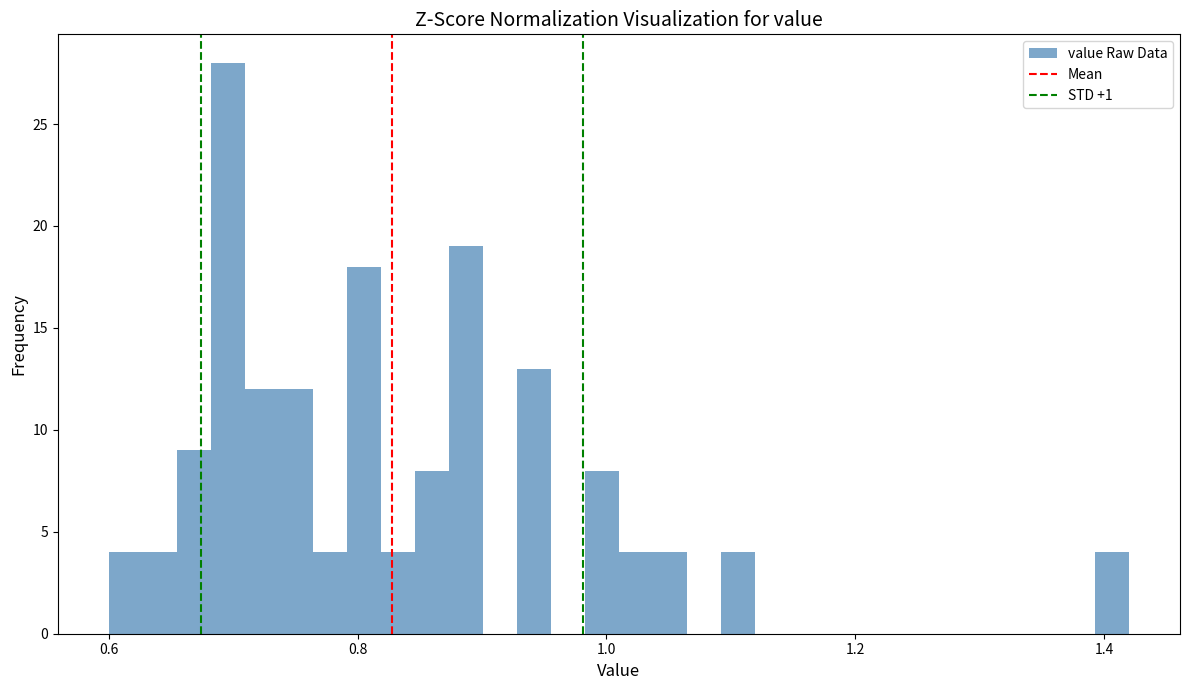

Around what value on the x-axis is the tallest bar? Give the approximate position of its centre, as read against the axis.

0.70